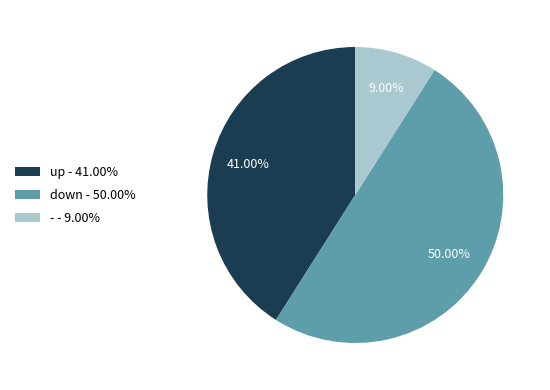

To the nearest percent, what percentage of the pie is -?

9%